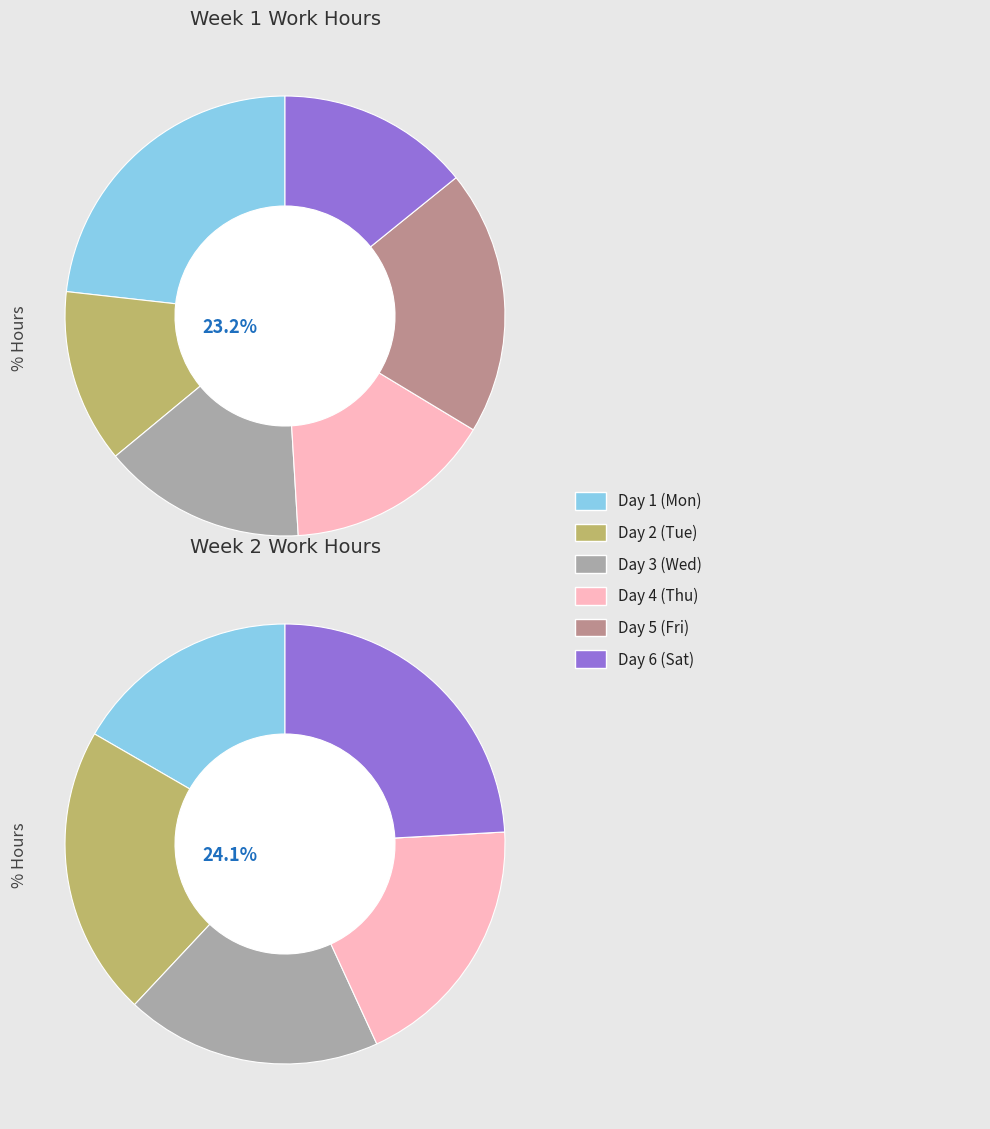

Which series changed the most between Day 4 (Thu) and Day 5 (Fri)?

Week 2